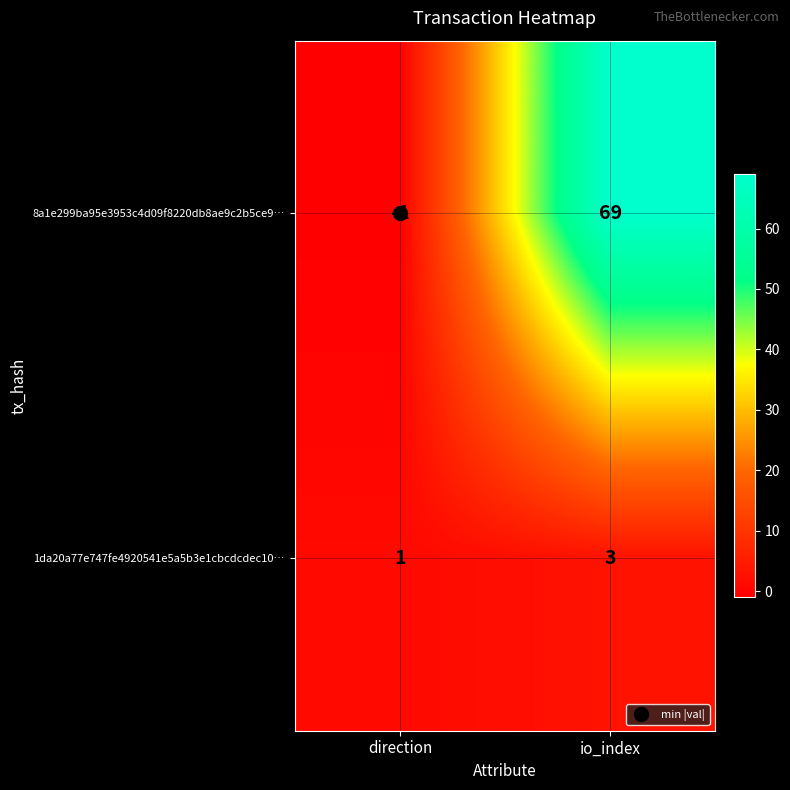

What is the sum of the 1da20a77e747fe4920541e5a5b3e1cbcdcdec10… values at io_index and direction?

4